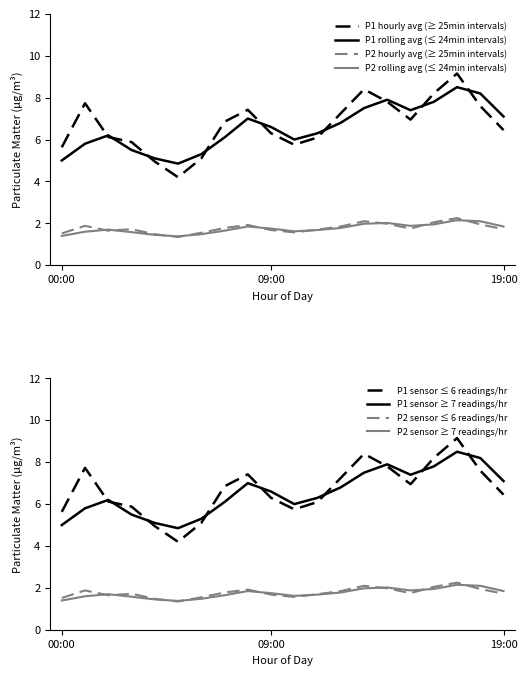

Reading left to right, what are all the values shown in this chart?

P1_hourly: 00:00=5.6	01:00=7.7	02:00=6.1	03:00=5.9	04:00=5.0	05:00=4.2	06:00=5.1	07:00=6.8	08:00=7.4	09:00=6.3	10:00=5.8	11:00=6.1	12:00=7.2	13:00=8.4	14:00=7.8	15:00=7.0	16:00=8.2	17:00=9.2	18:00=7.6	19:00=6.5
P2_hourly: 00:00=1.5	01:00=1.9	02:00=1.6	03:00=1.7	04:00=1.5	05:00=1.4	06:00=1.6	07:00=1.8	08:00=1.9	09:00=1.7	10:00=1.6	11:00=1.7	12:00=1.9	13:00=2.1	14:00=2.0	15:00=1.8	16:00=2.0	17:00=2.2	18:00=1.9	19:00=1.7
P1_rolling: 00:00=5.0	01:00=5.8	02:00=6.2	03:00=5.5	04:00=5.1	05:00=4.8	06:00=5.3	07:00=6.1	08:00=7.0	09:00=6.6	10:00=6.0	11:00=6.3	12:00=6.8	13:00=7.5	14:00=7.9	15:00=7.4	16:00=7.8	17:00=8.5	18:00=8.2	19:00=7.1
P2_rolling: 00:00=1.4	01:00=1.6	02:00=1.7	03:00=1.6	04:00=1.4	05:00=1.4	06:00=1.5	07:00=1.6	08:00=1.9	09:00=1.8	10:00=1.6	11:00=1.7	12:00=1.8	13:00=2.0	14:00=2.0	15:00=1.9	16:00=1.9	17:00=2.1	18:00=2.1	19:00=1.9